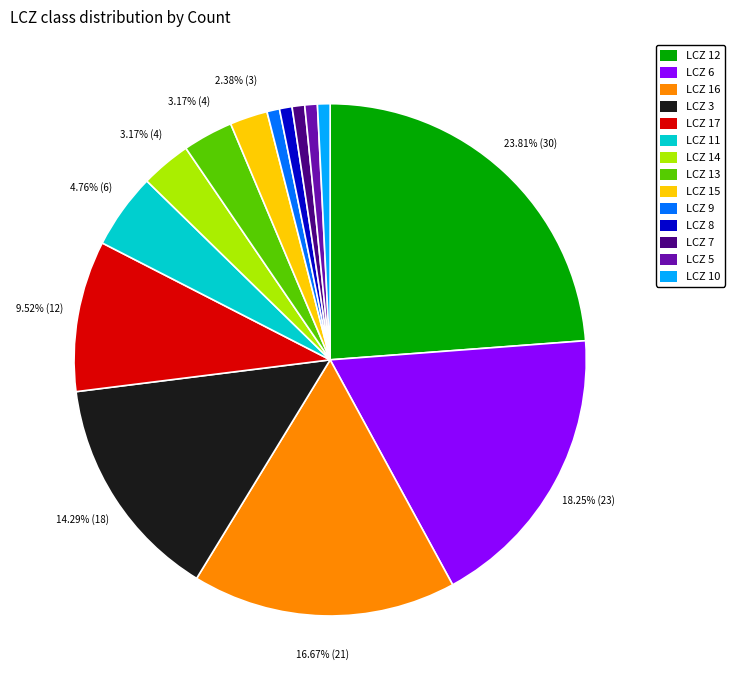

To the nearest percent, what is the average slice percentage?

7%